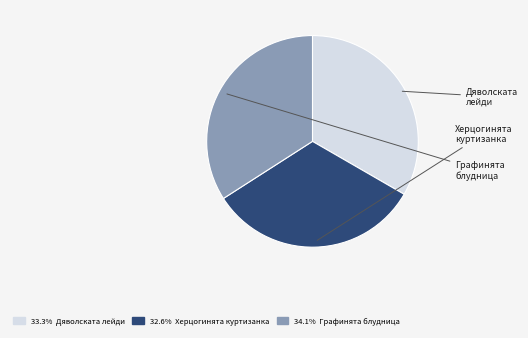

Is there any slice that represents more than half of the pie?

No